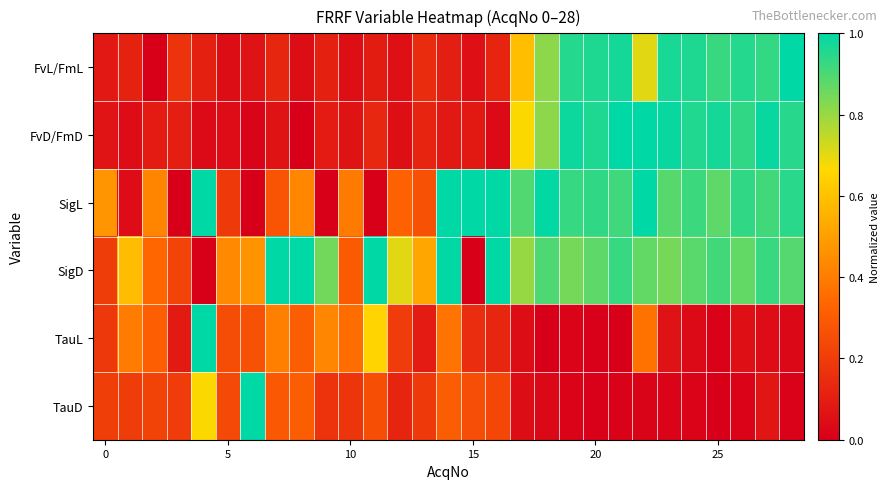

At which category is the sum across all series the highest?

22